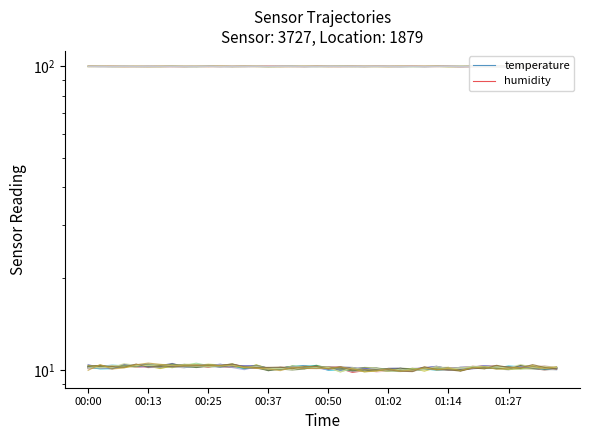

Is this an area chart (filled region under the line)?

No